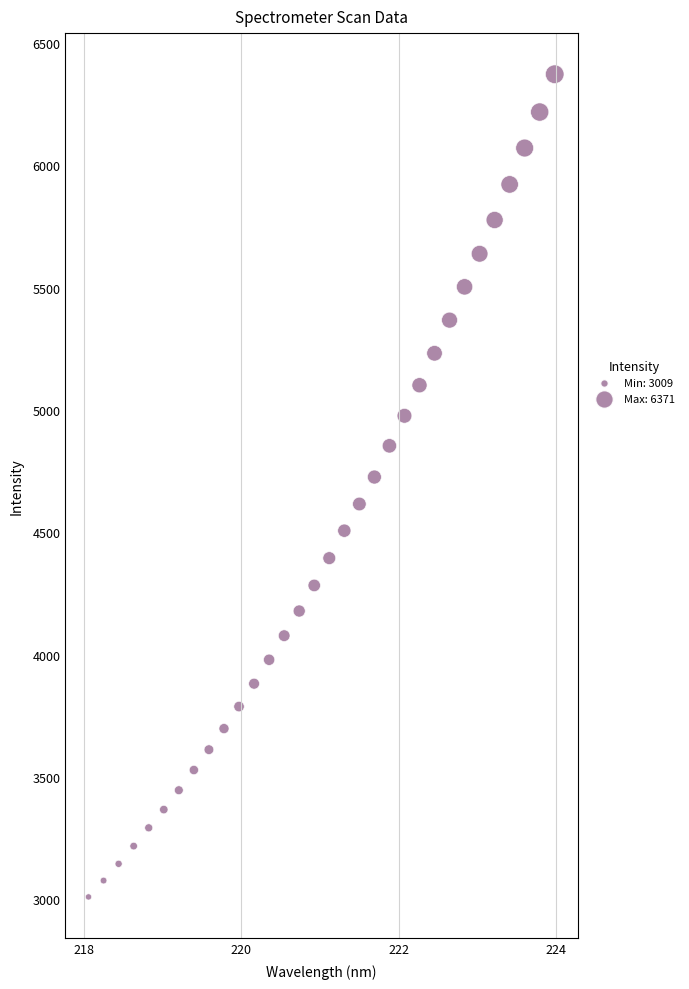

What is the range of Y values (max minus min)?

3362.8